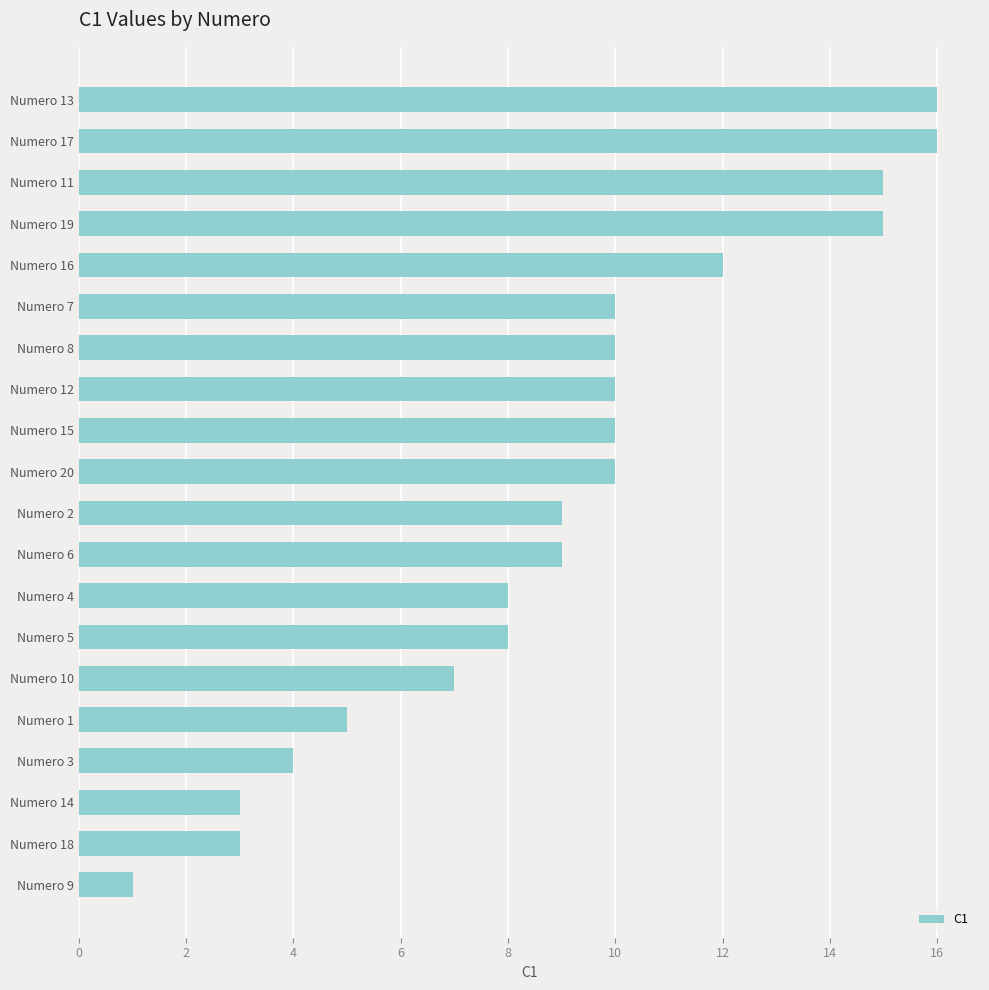

Reading bottom to top, what are all the values shown in this chart?

Numero 9=1	Numero 18=3	Numero 14=3	Numero 3=4	Numero 1=5	Numero 10=7	Numero 5=8	Numero 4=8	Numero 6=9	Numero 2=9	Numero 20=10	Numero 15=10	Numero 12=10	Numero 8=10	Numero 7=10	Numero 16=12	Numero 19=15	Numero 11=15	Numero 17=16	Numero 13=16